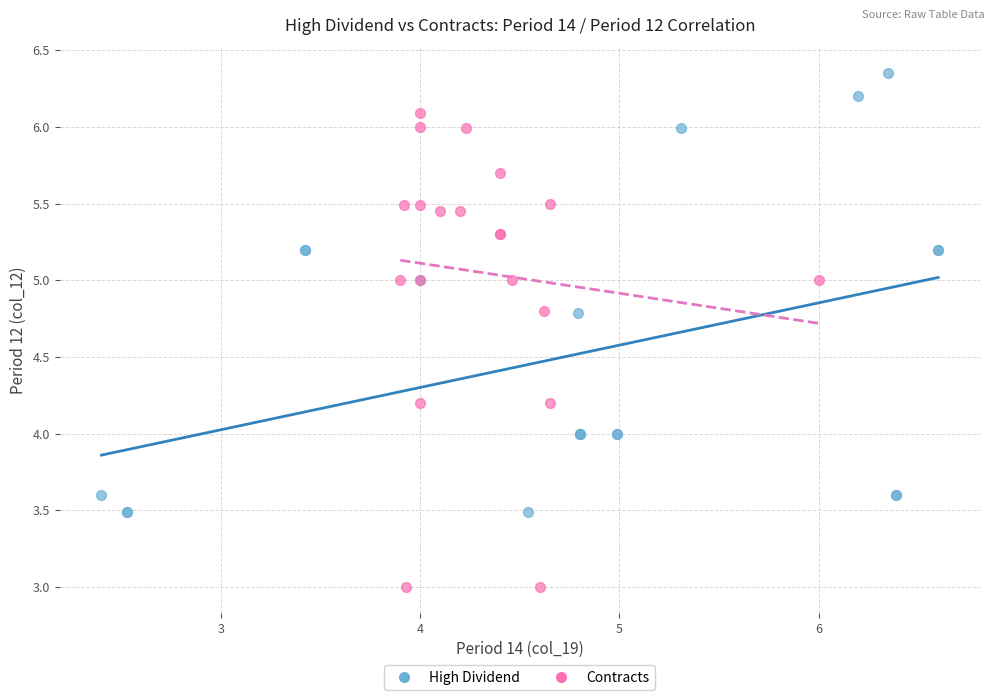

Which series contains the lowest Y value?

Contracts